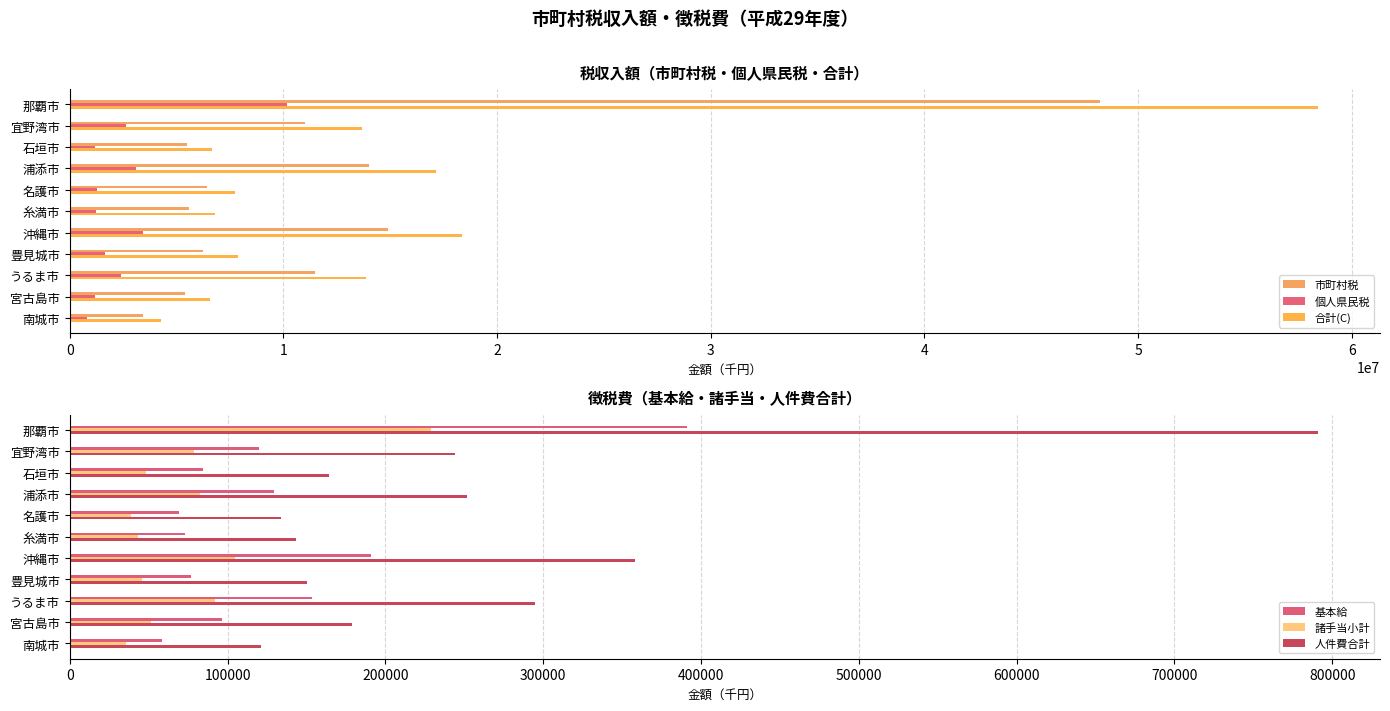

What is the difference between the 市町村税 values at 浦添市 and うるま市?

2531870